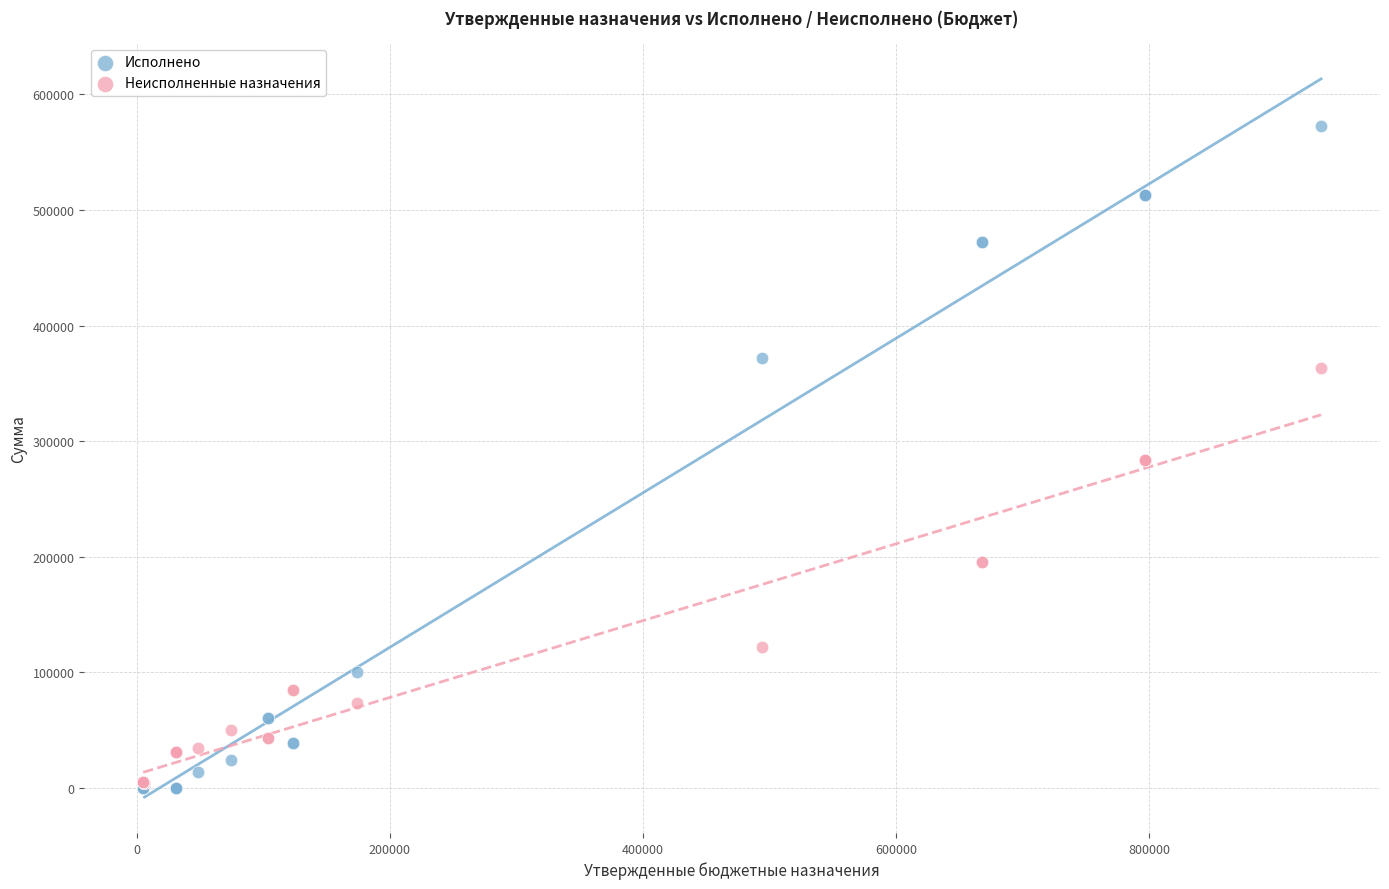

Which series has the widest spread of Y values?

Исполнено